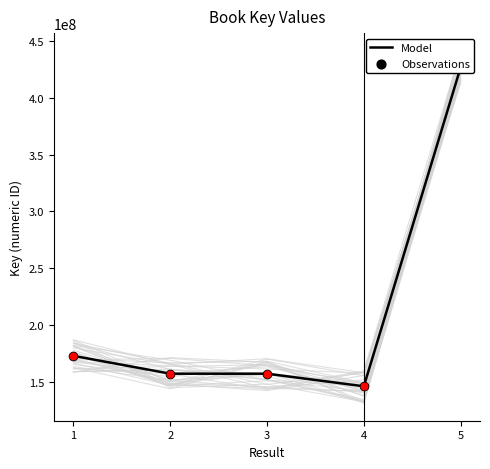

Which has a higher value, 5 or 1?

5